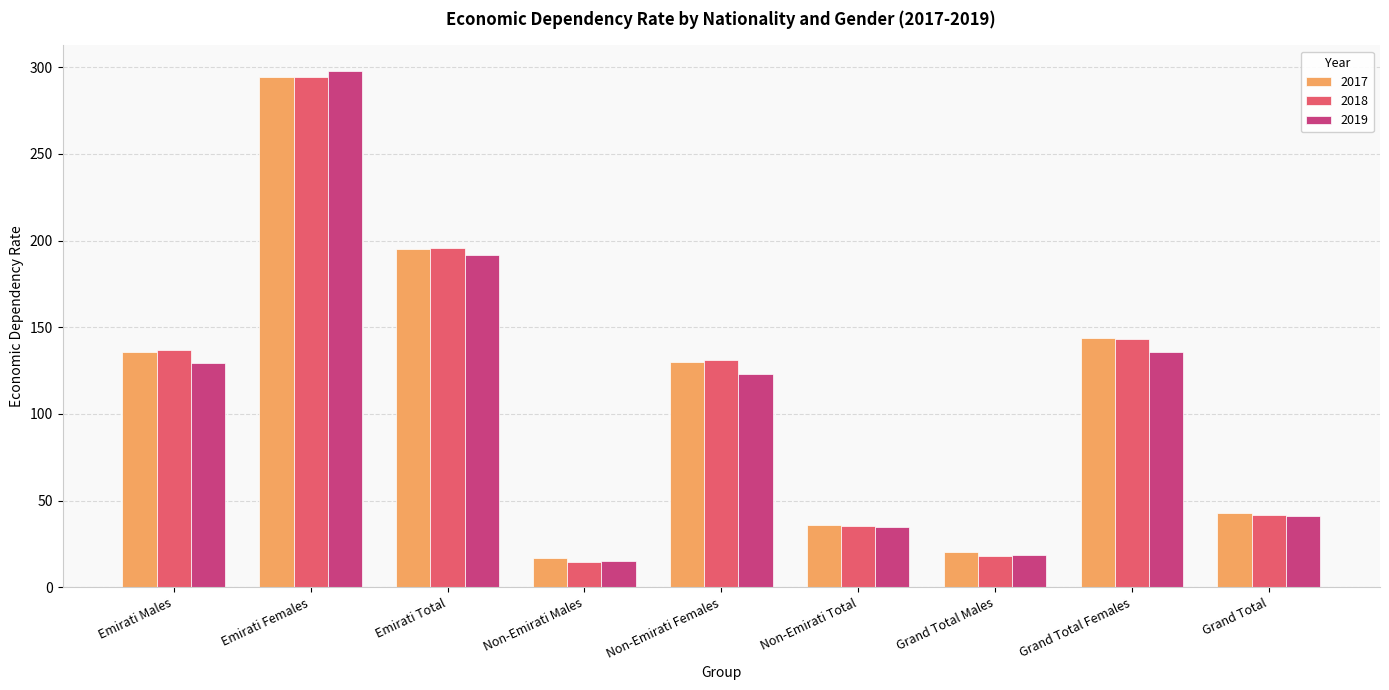

What is the sum of the 2017 values at Grand Total Females and Emirati Females?

438.0